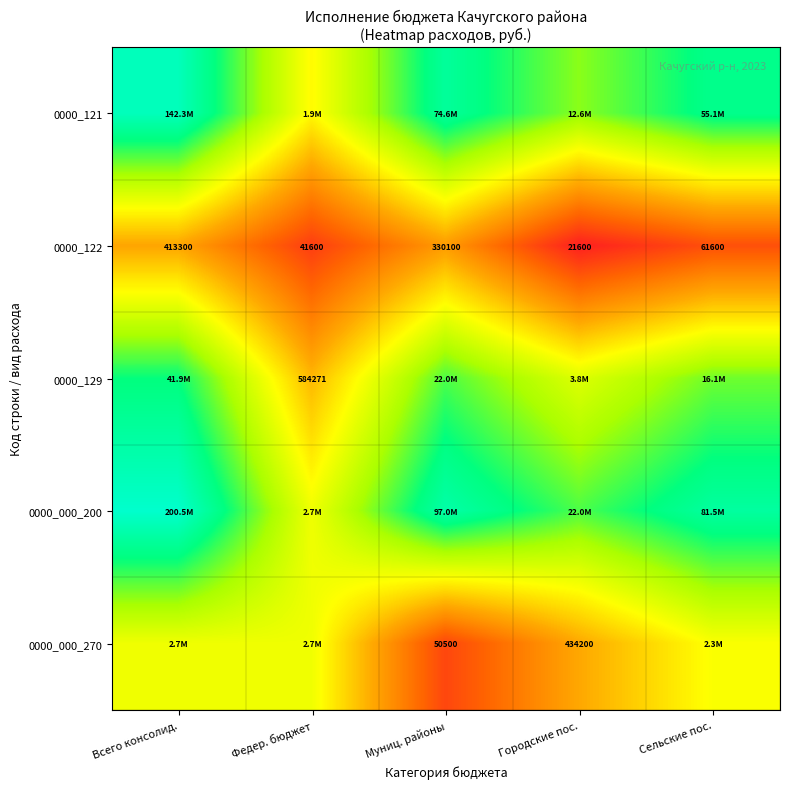

Which category has the lowest value in the 0000_122 series?

Городские пос.